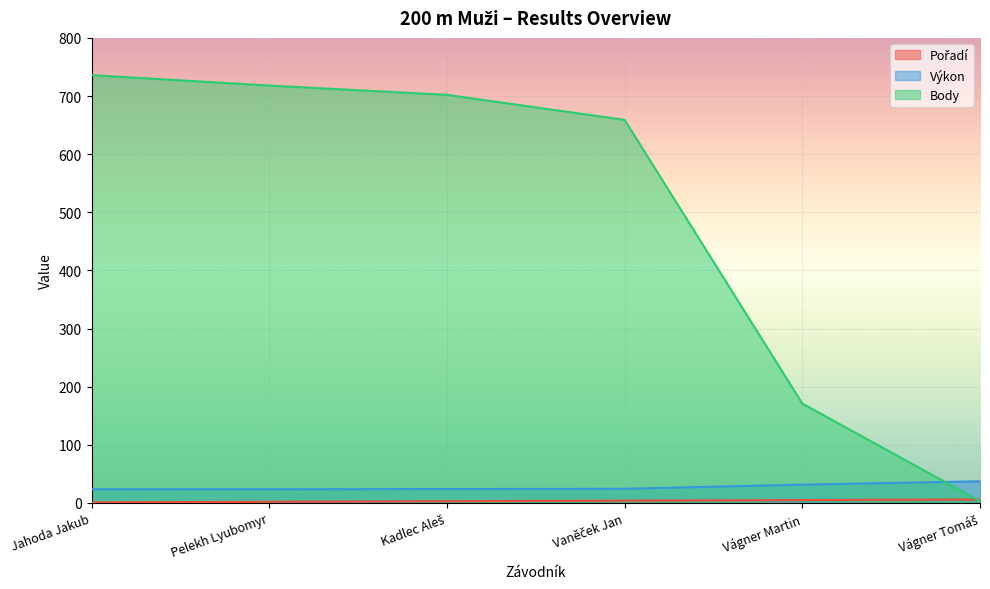

What are all the series names shown in the legend?

Pořadí, Výkon, Body